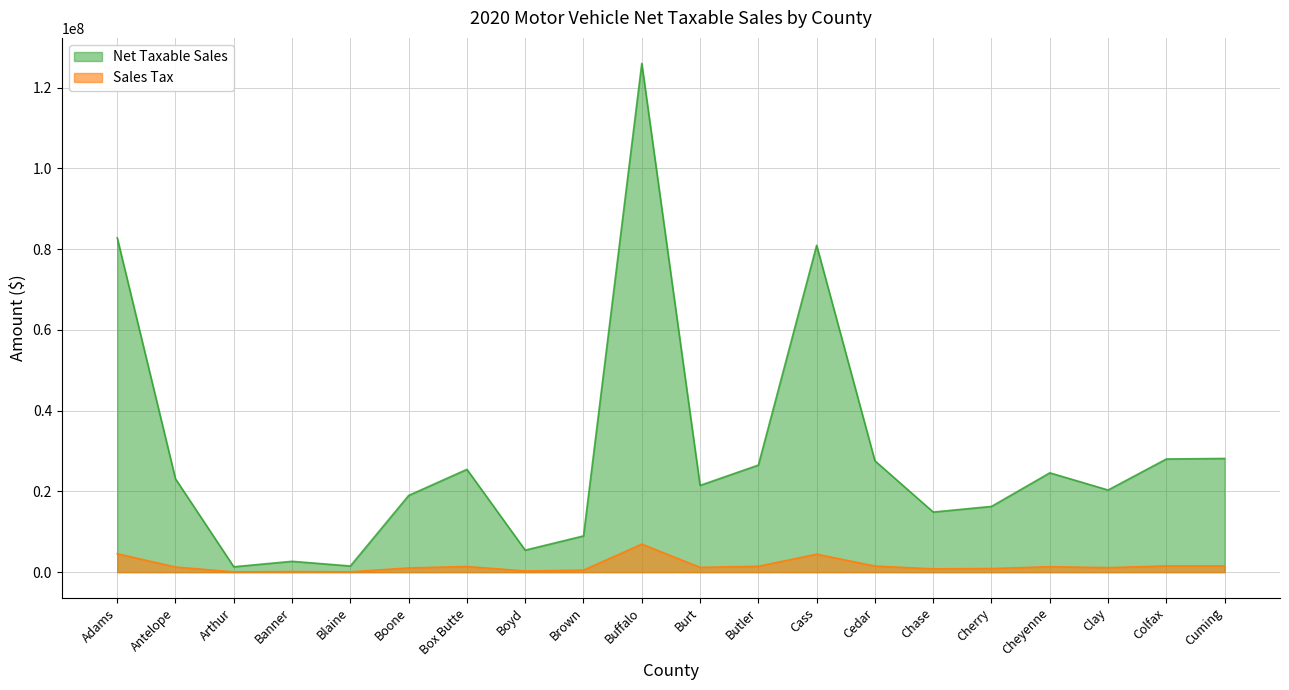

How many lines are shown in the chart?

2